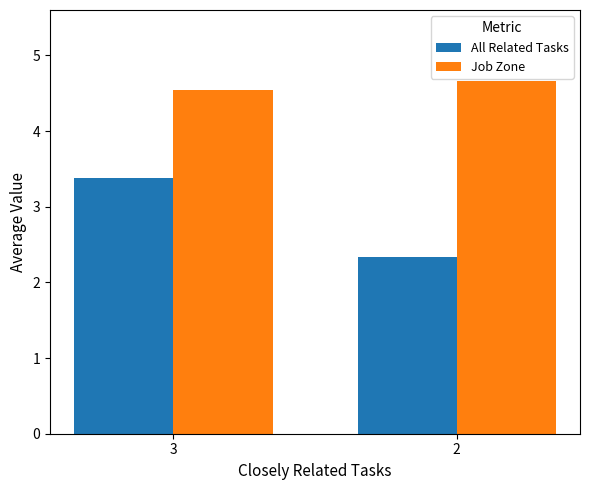

The value of All Related Tasks at 3 is 3.4. True or false?

True